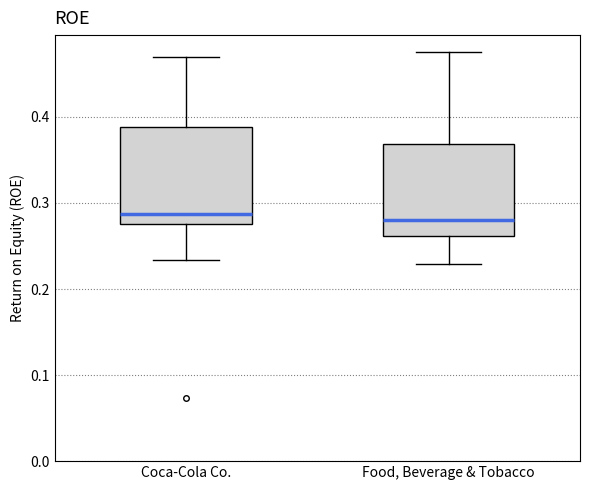

Reading left to right, transcribe this box plot: for each box, give where its median line is, the range the box spans, and where its two whiskers end, as read against the y-axis. The values are not printed on the chart, so give them approximately, as read against the axis.

Coca-Cola Co.: median 0.29, box 0.28 to 0.39, whiskers 0.23 to 0.47
Food, Beverage & Tobacco: median 0.28, box 0.26 to 0.37, whiskers 0.23 to 0.47